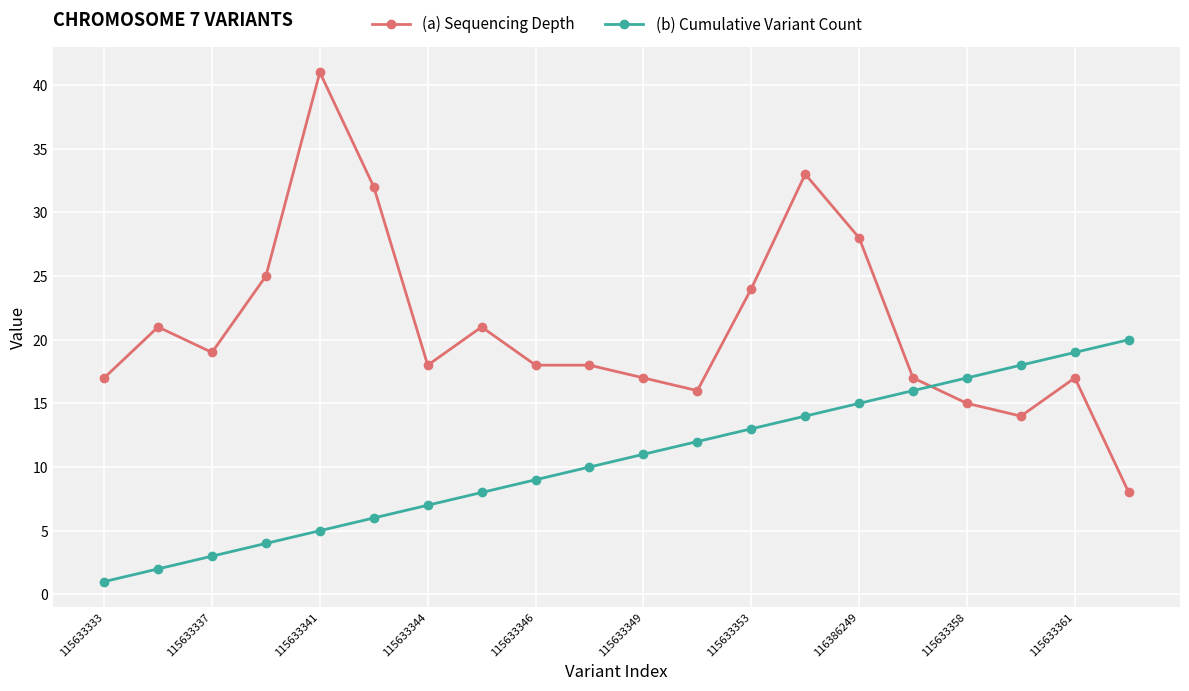

At how many categories does at least one series exceed 26?

4